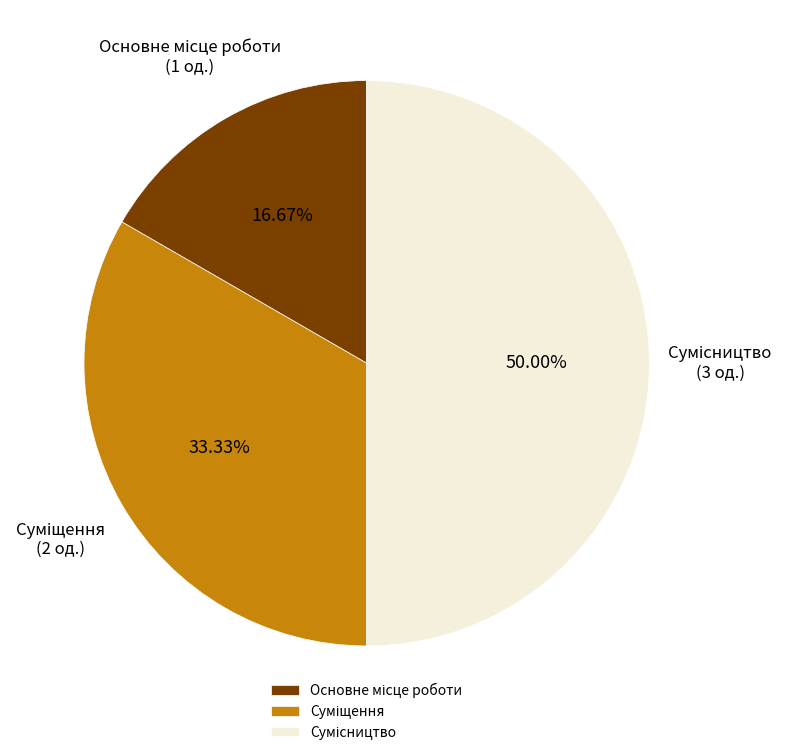

What percentage is NOT represented by Сумісництво?

50.0%